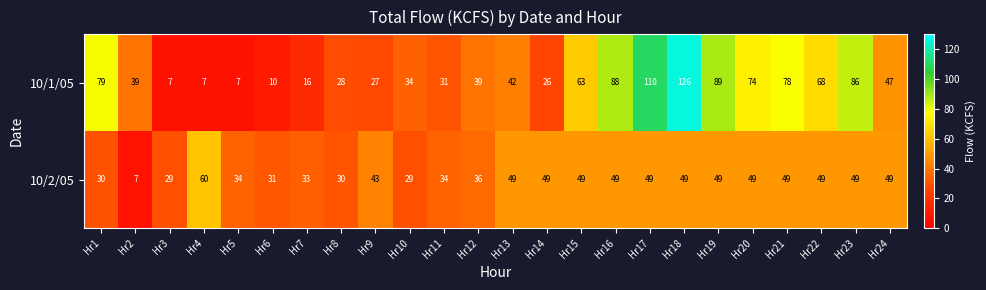

What is the sum of all 10/2/05 values?

984